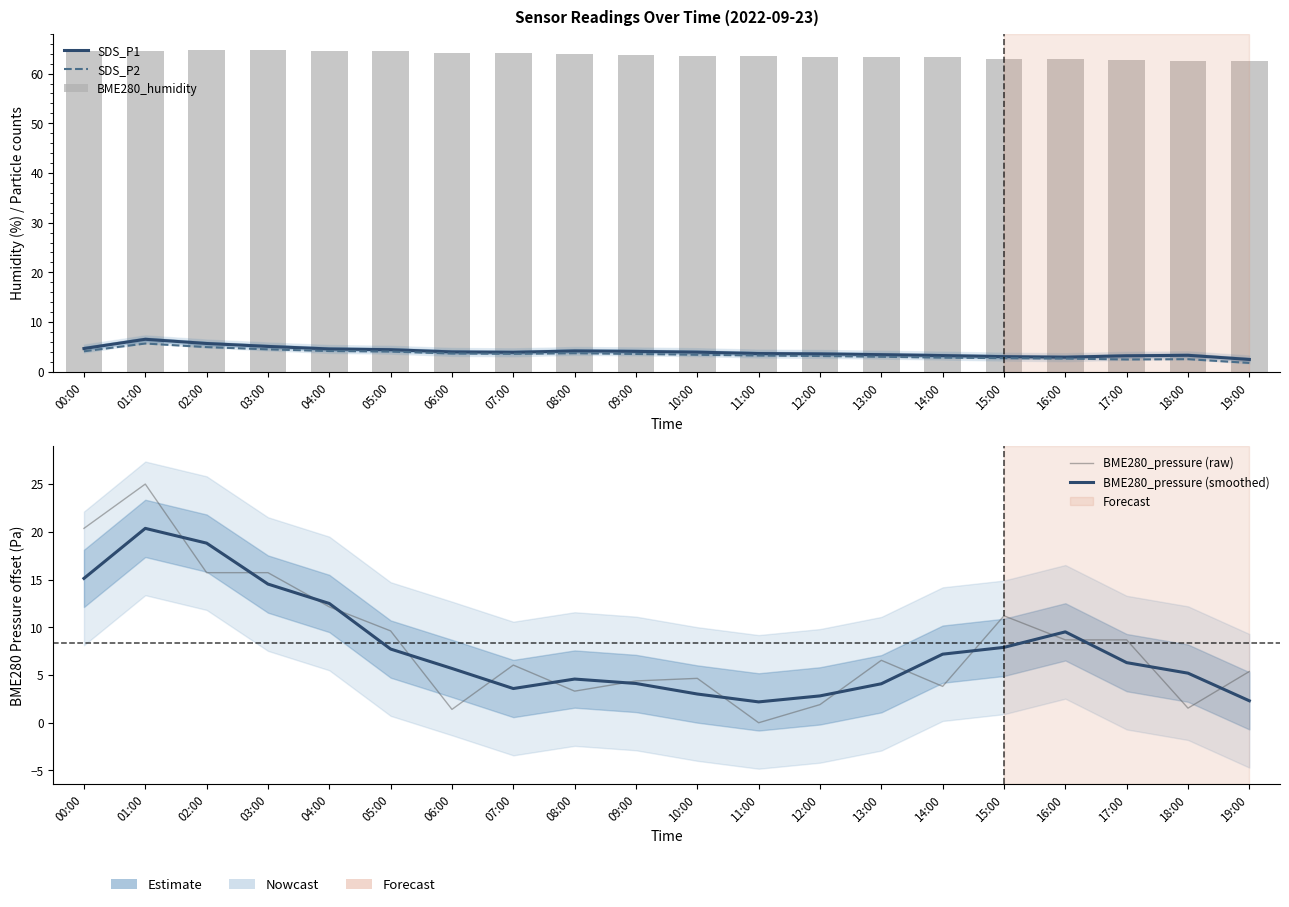

What is the sum of the SDS_P2 values at 19:00 and 02:00?

6.7